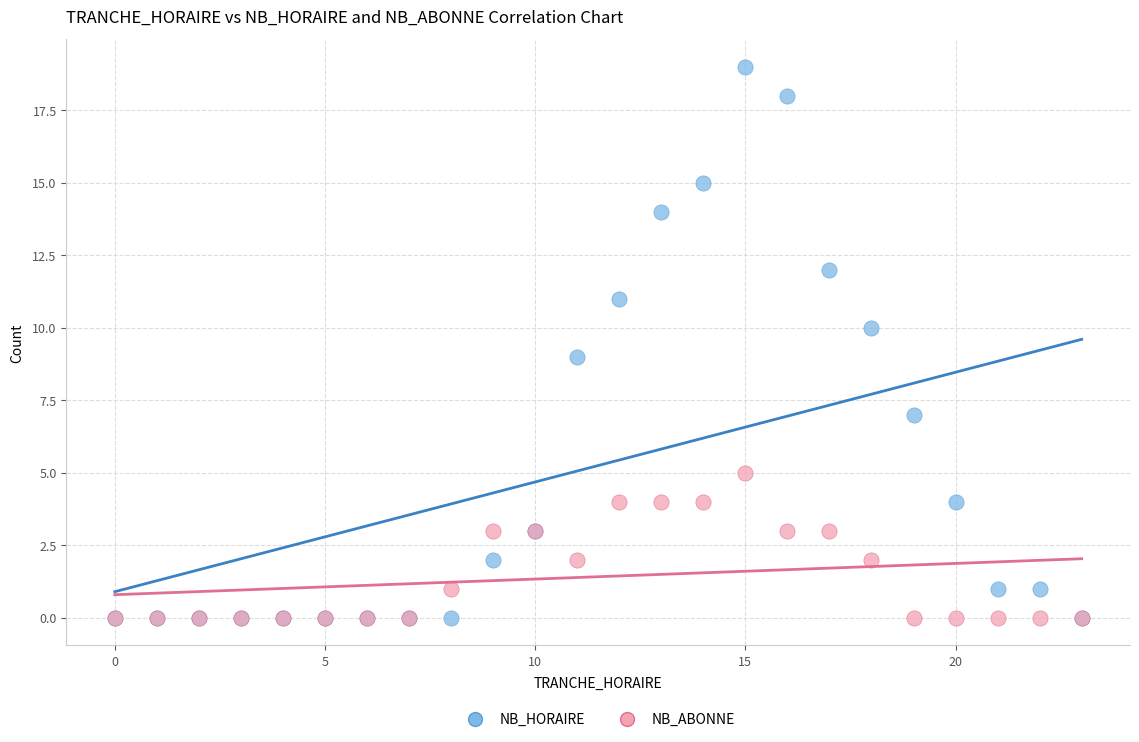

What are all the series names shown in the legend?

NB_HORAIRE, NB_ABONNE